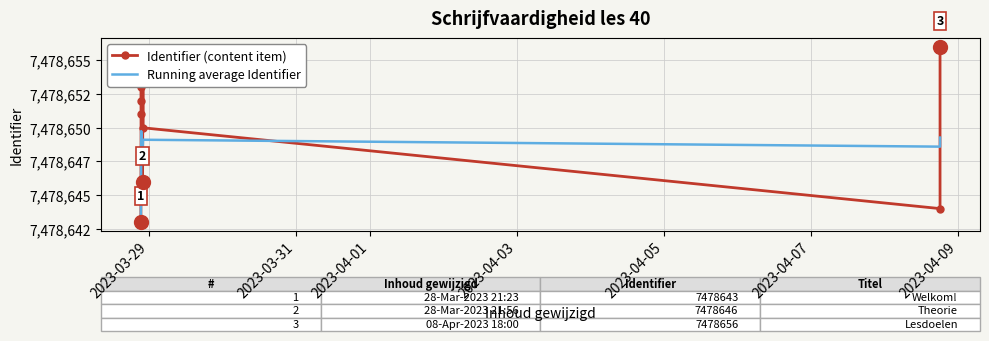

What is the highest value of the Identifier (content item) series?

7478656.0